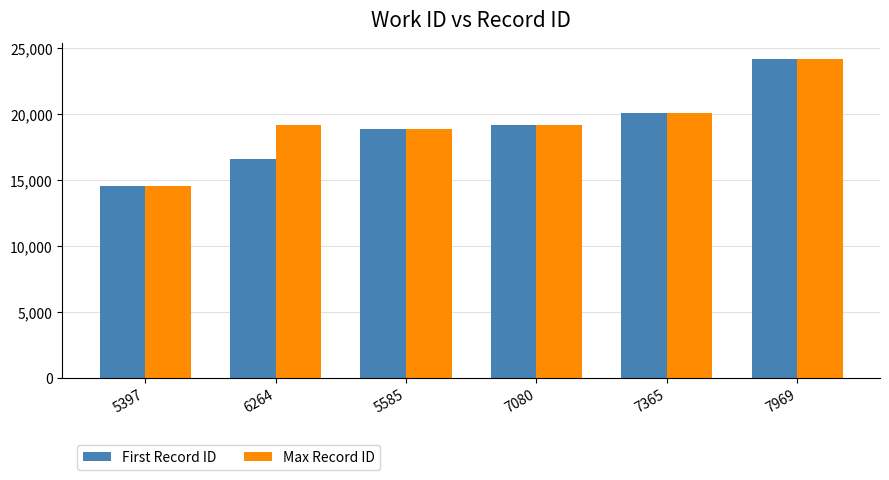

What position from the right is 5397?

6